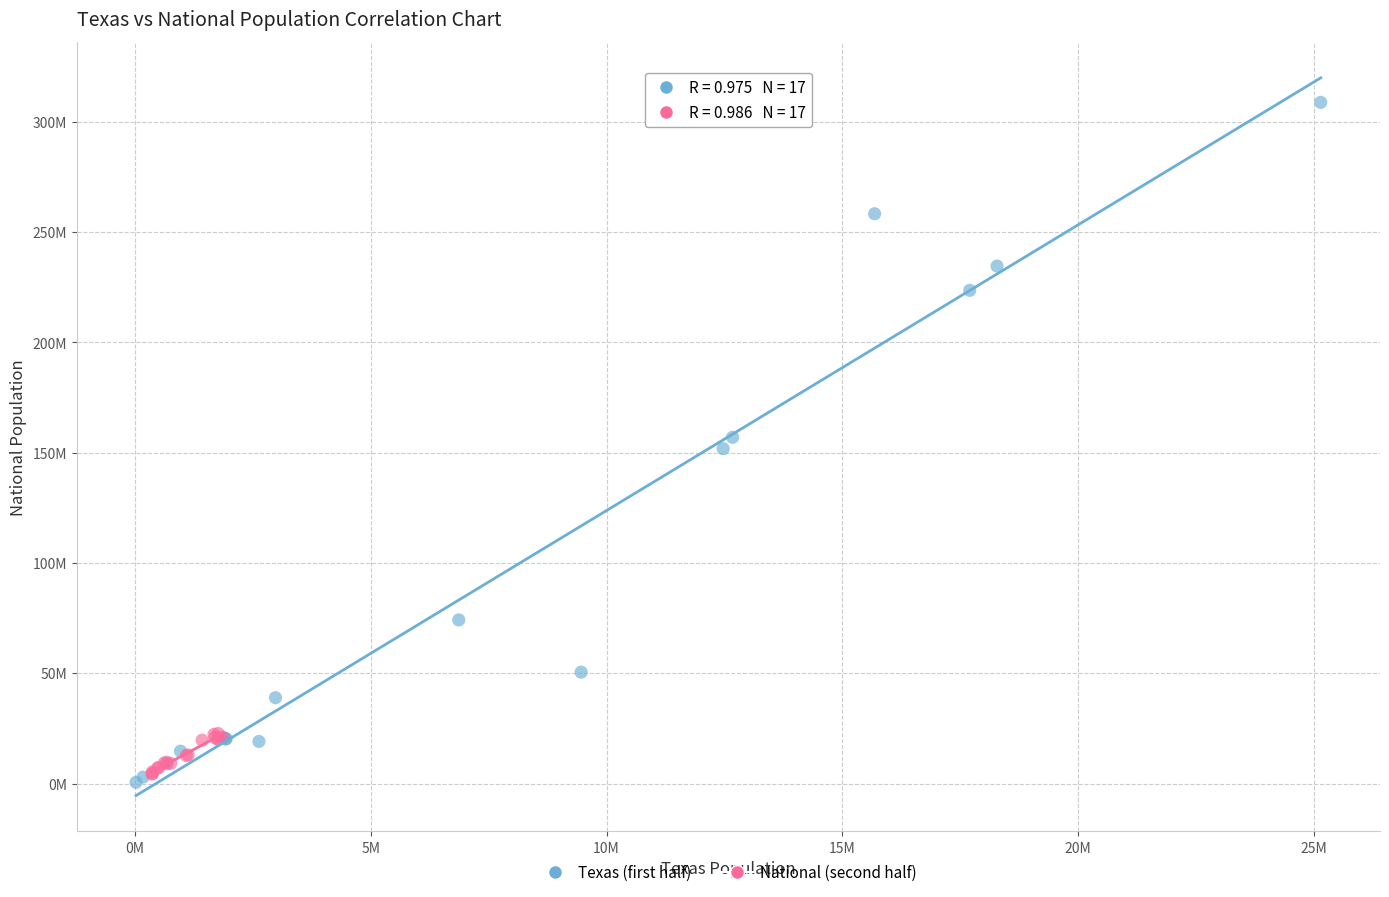

Which series reaches the minimum Y coordinate?

Texas (first half)